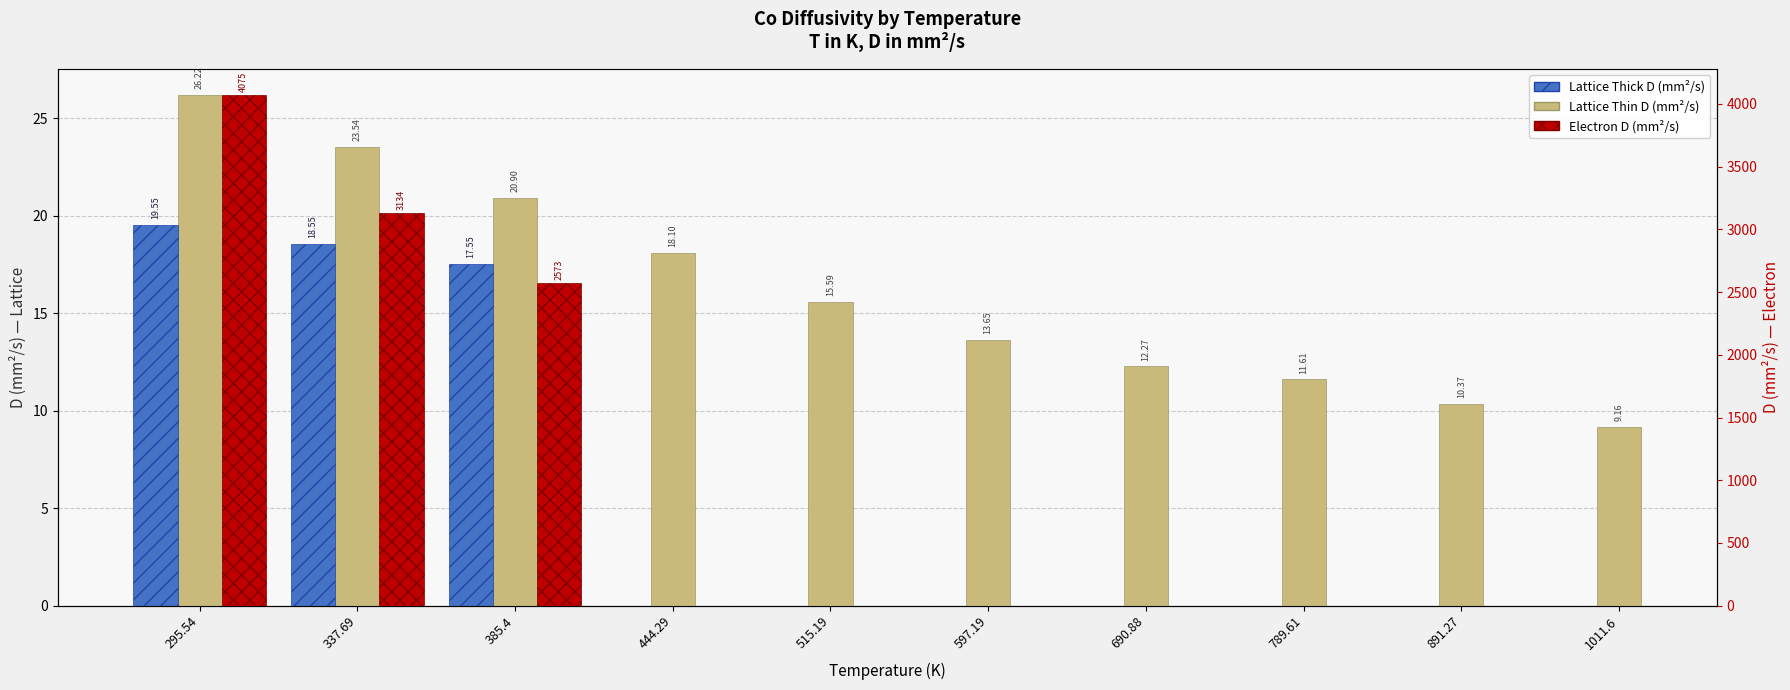

Which category has the highest value across all series?

295.54